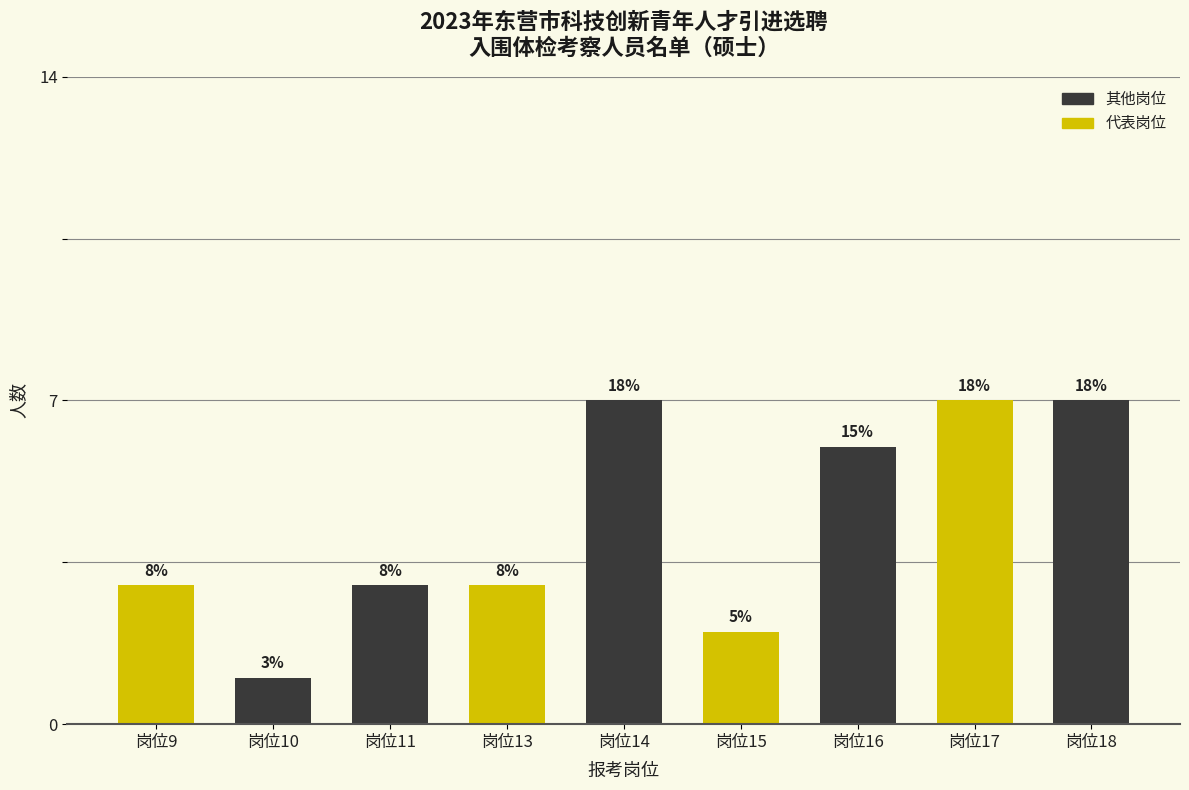

What is the greatest value displayed?

7